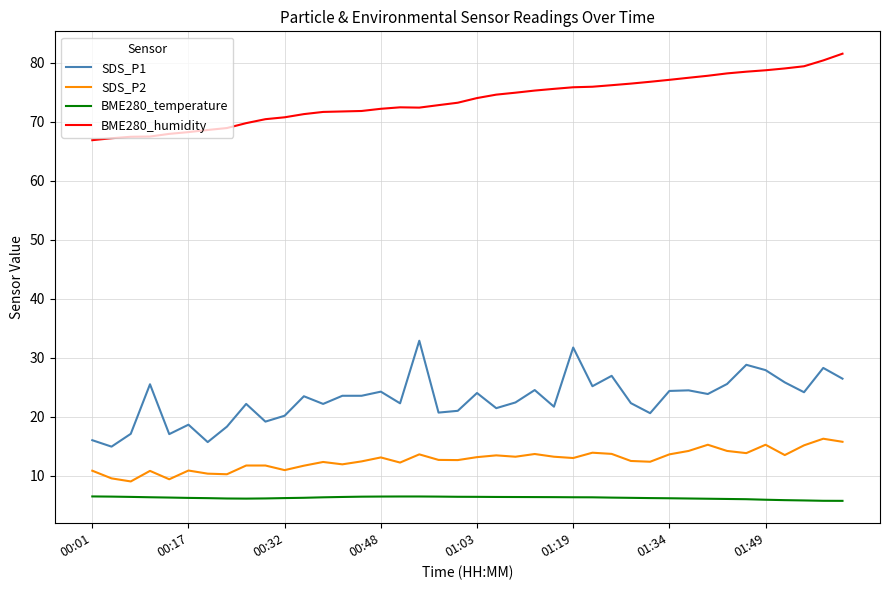

True or false: SDS_P2 and BME280_humidity cross at least once.

False